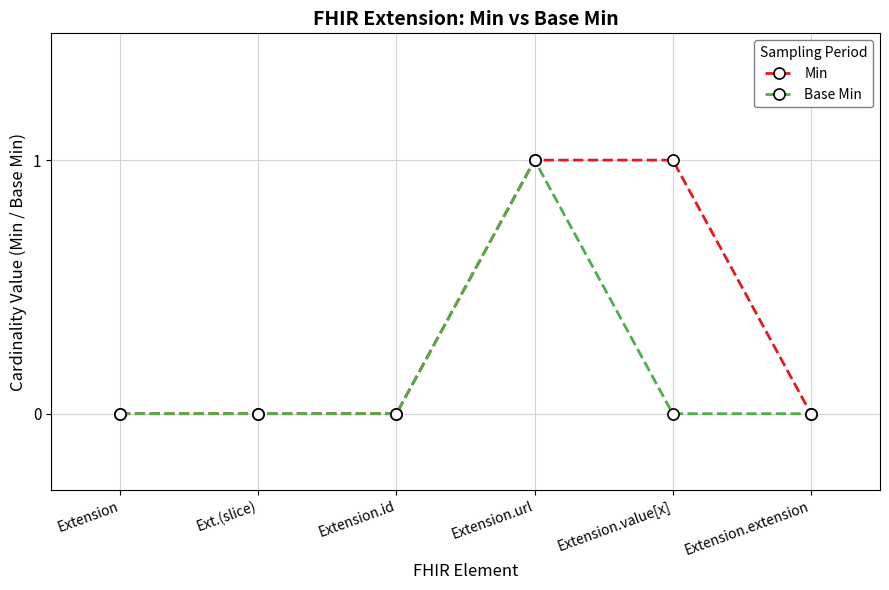

The Base Min series shows 0 at Ext.(slice). True or false?

True